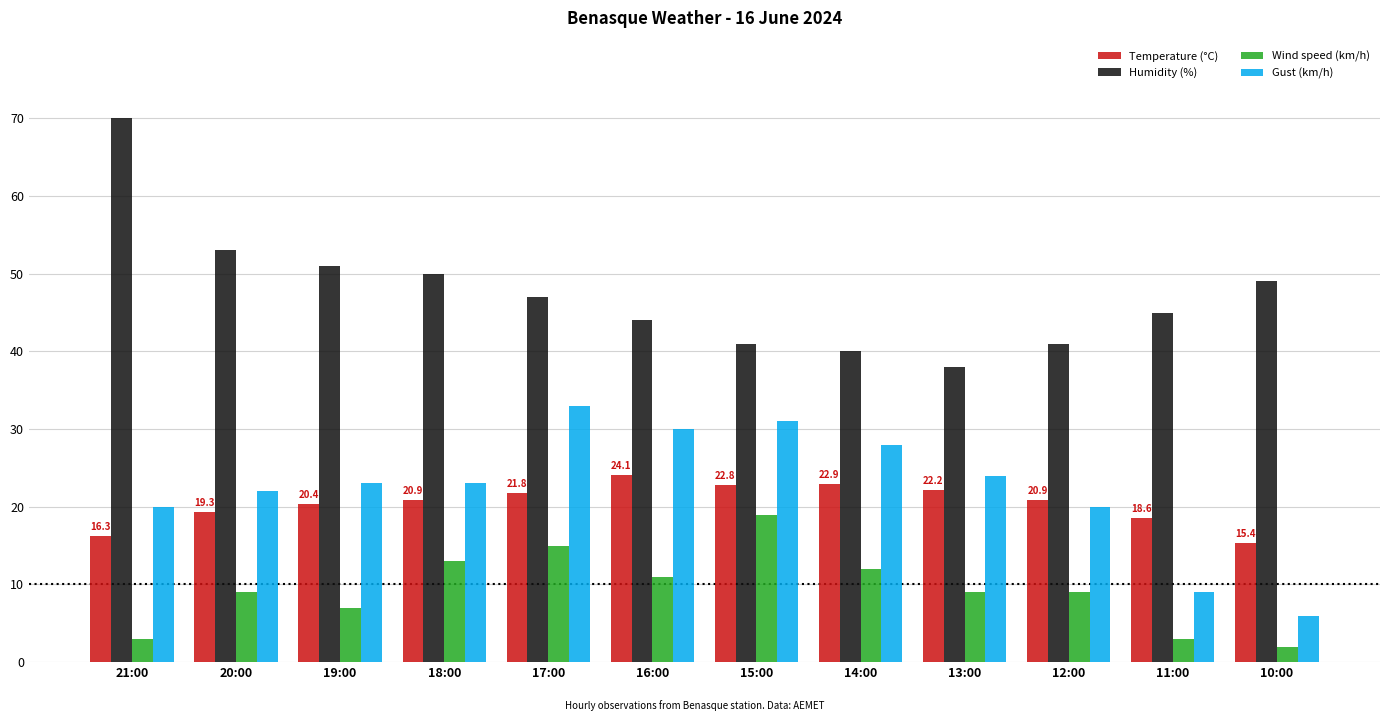

What is the difference between the highest and lowest values at 20:00?

44.0